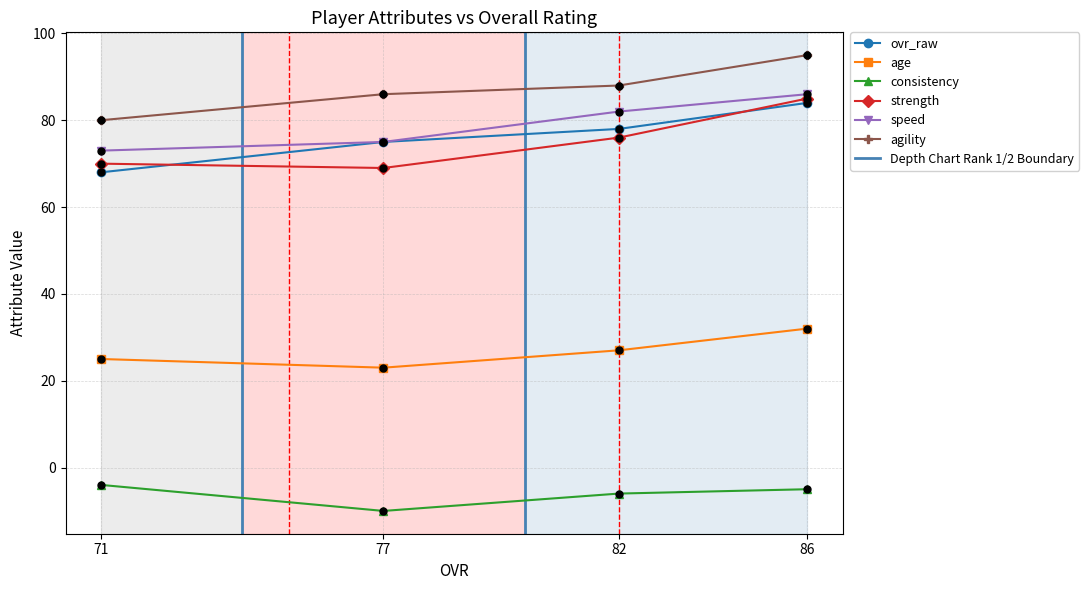

Which series has the widest spread of Y values?

ovr_raw